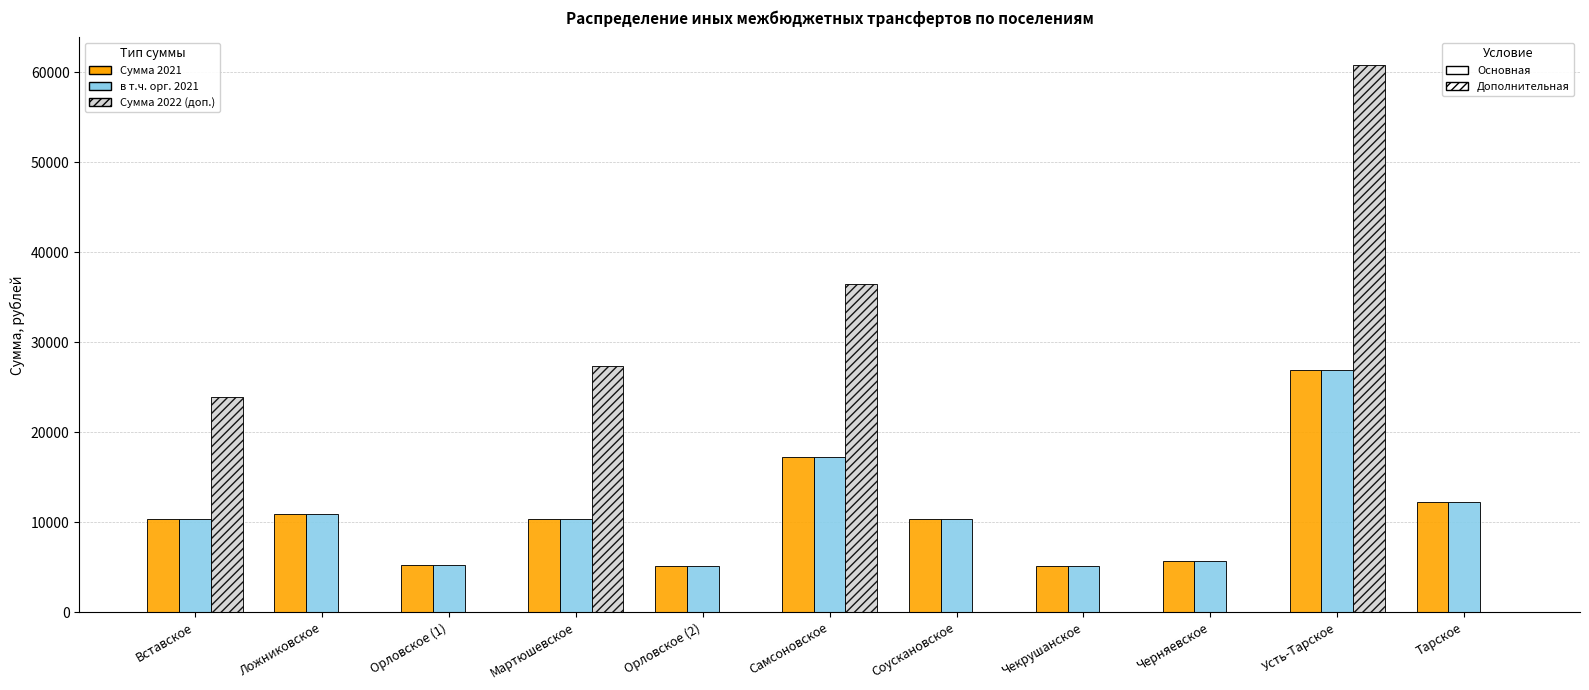

What is the total value across all series at Орловское (2)?

10313.4